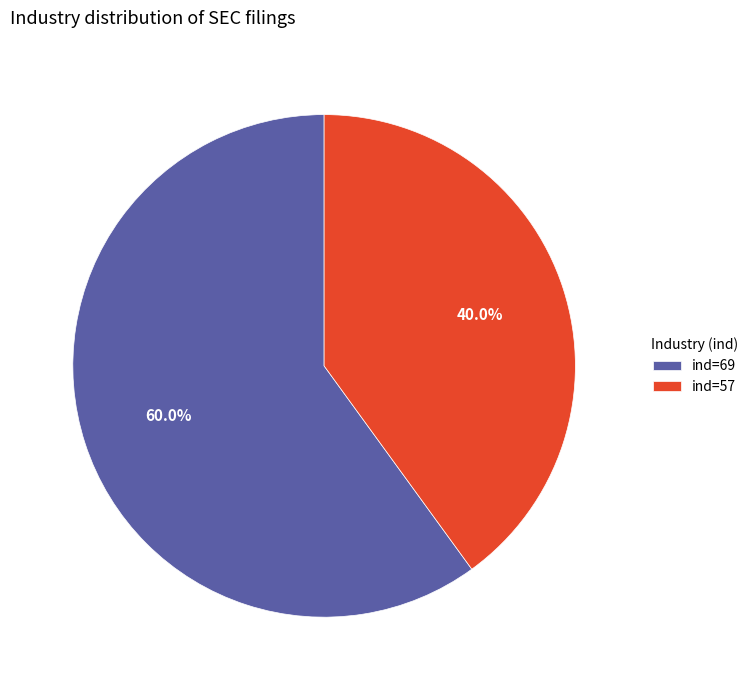

What is the total percentage of ind=69 and ind=57?

100.0%